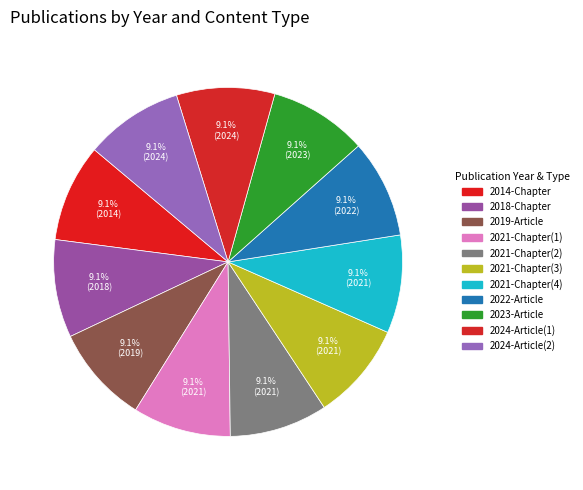

To the nearest percent, what is the average slice percentage?

9%